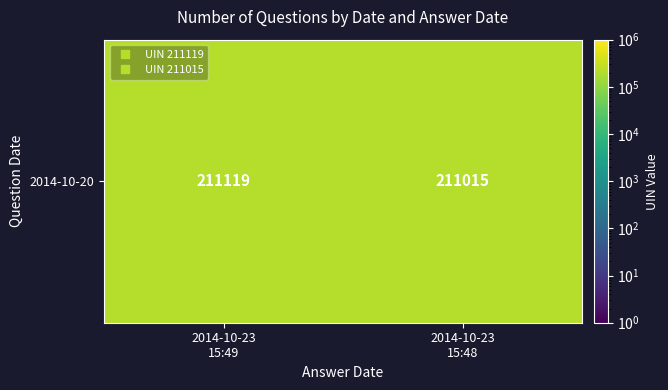

What is the sum of the values at 2014-10-23
15:49 and 2014-10-23
15:48?

422134